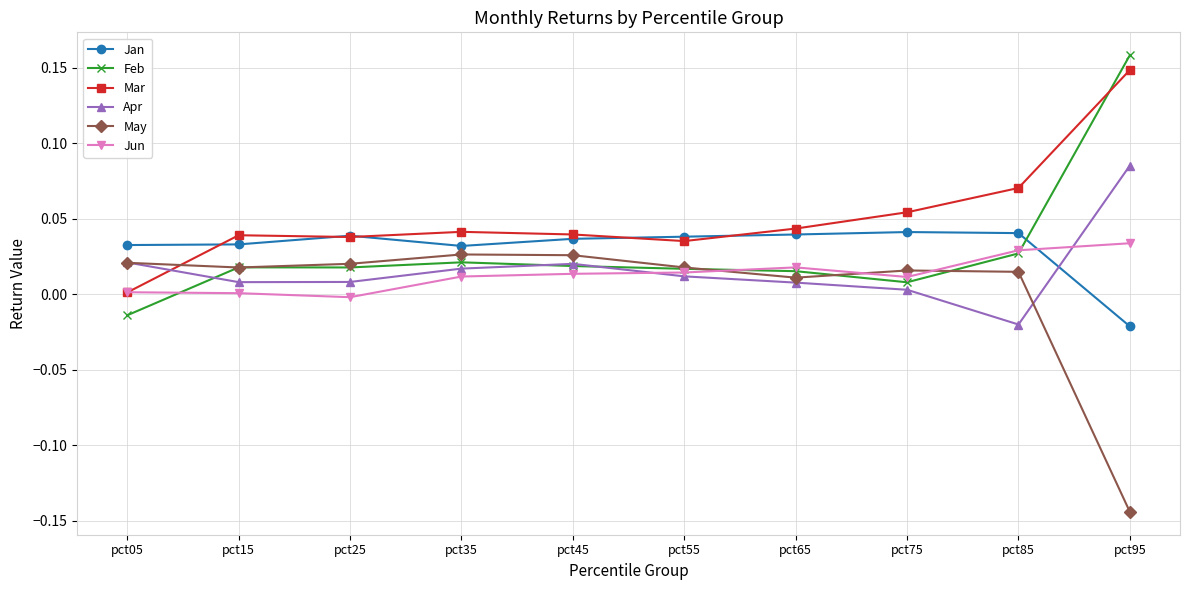

What is the difference between the highest and lowest values at pct95?

0.3